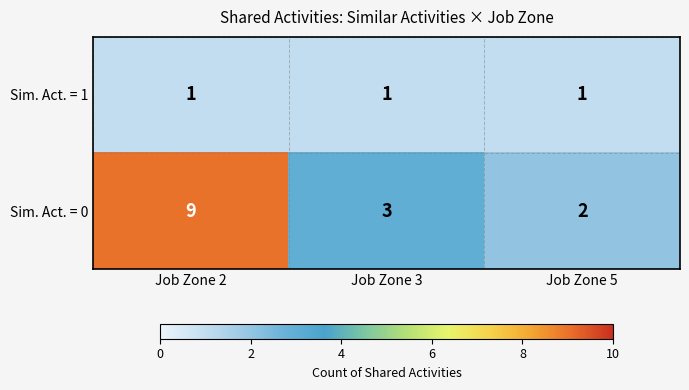

At which label does Sim. Act. = 0 first exceed 3?

Job Zone 2